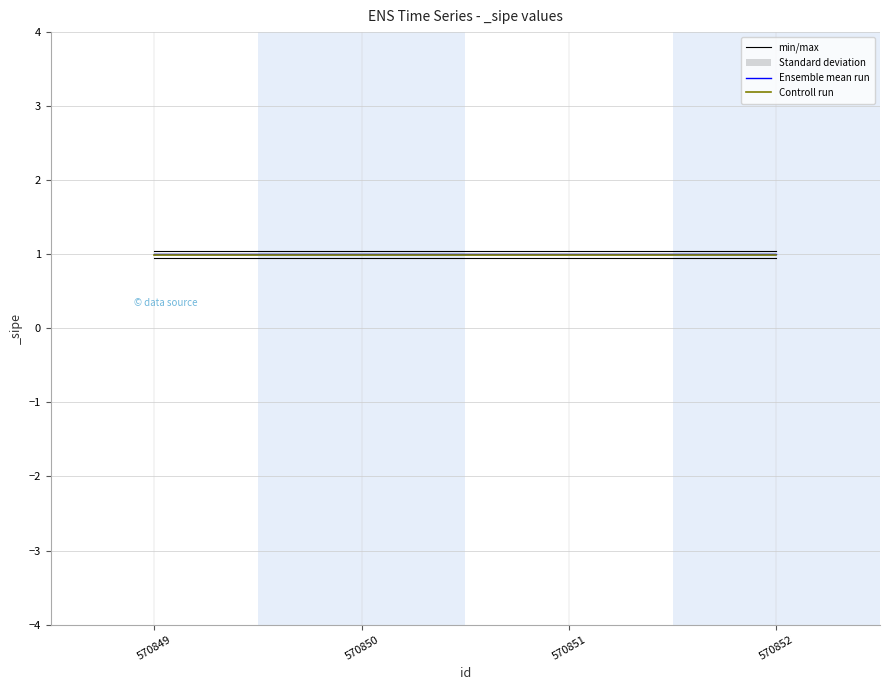

The min/max series shows 0.3 at 570850. True or false?

False